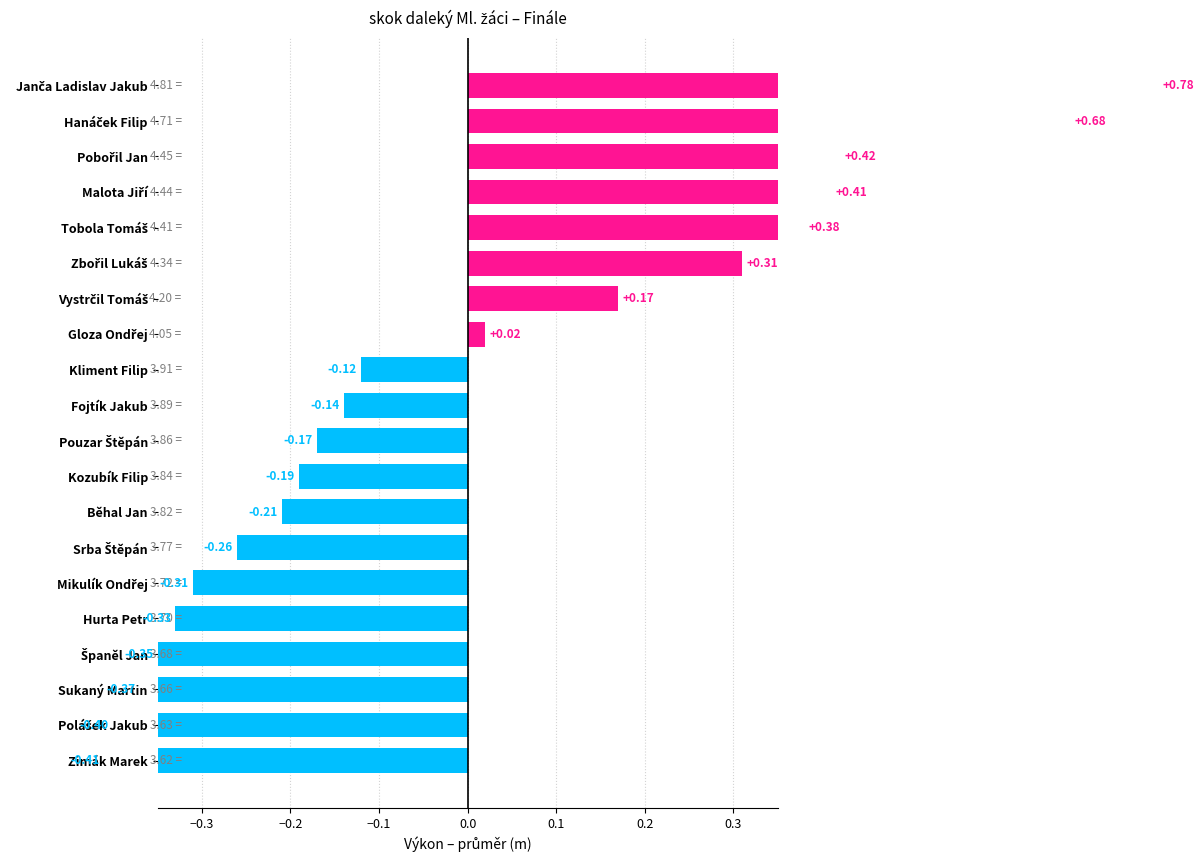

Does the chart contain any negative values?

Yes